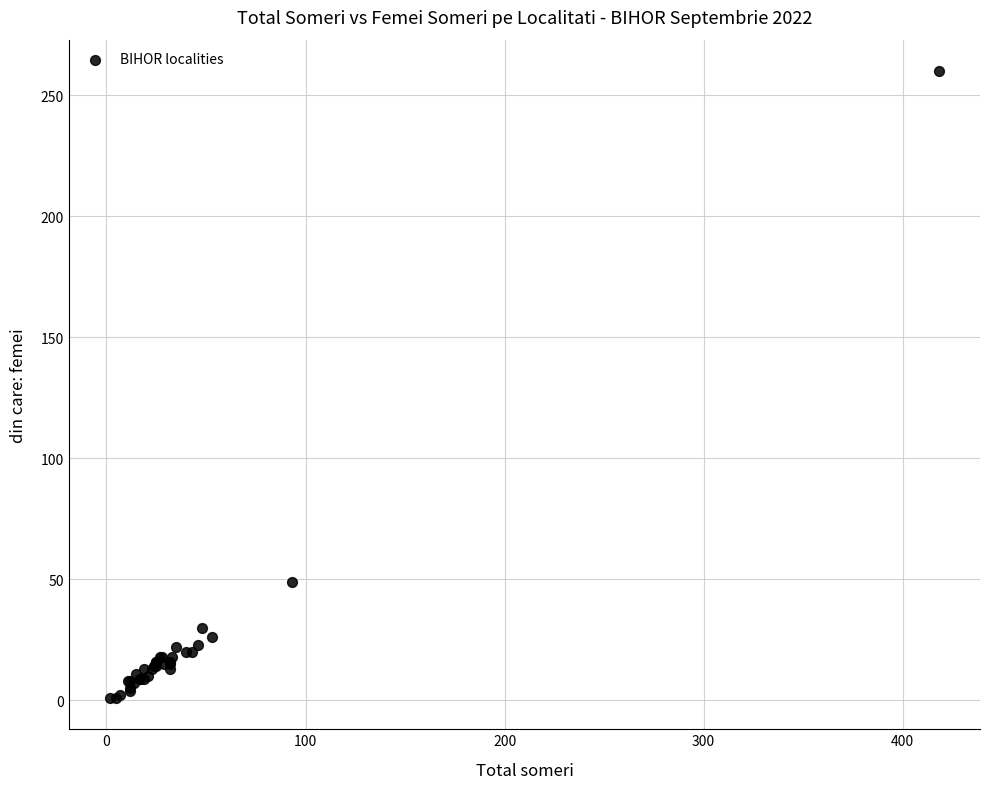

What Y value in the scatter plot is closest to 130?

49